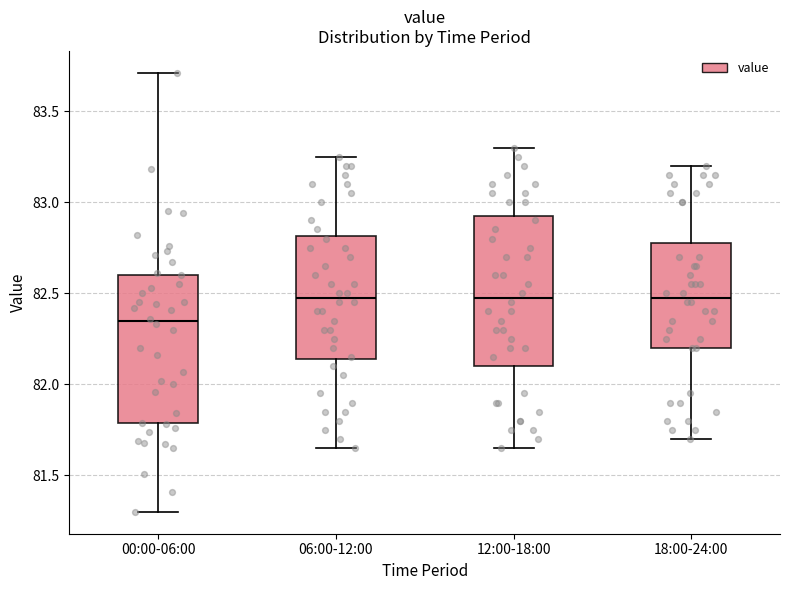

Which box's median line is the lowest?

00:00-06:00